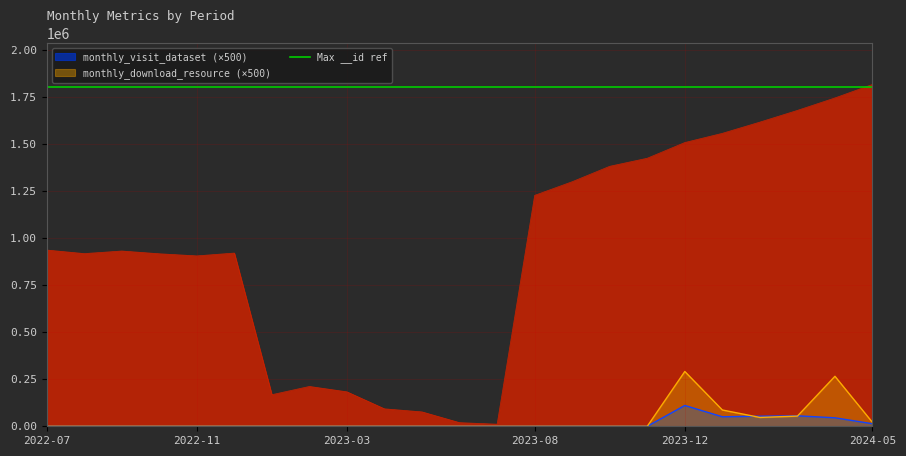

True or false: monthly_download_resource has a value of -95528 at 2022-07.

False